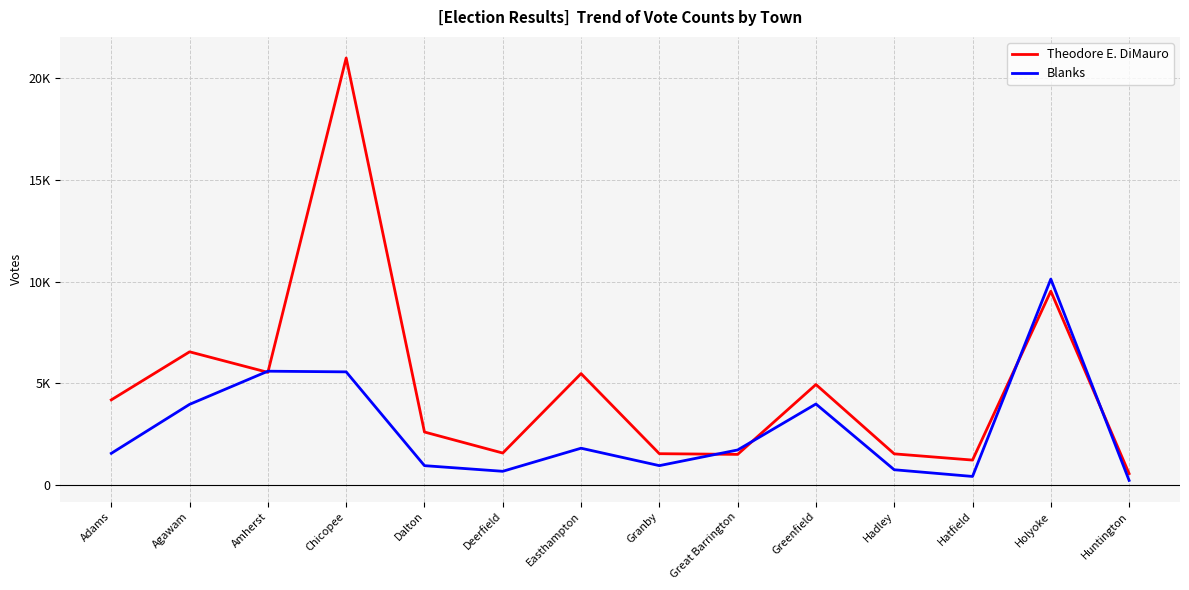

The value of Theodore E. DiMauro at Amherst is 9617. True or false?

False